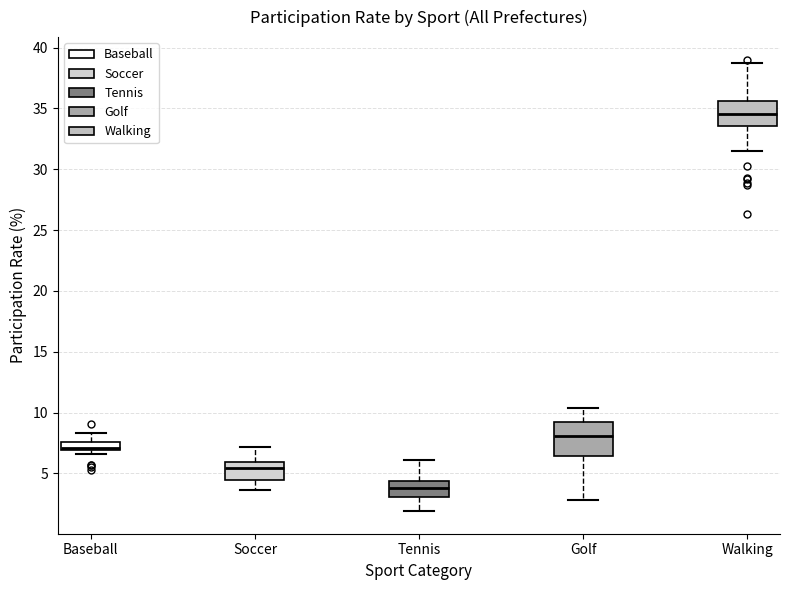

Where does the upper whisker of the box for Baseball end on the y-axis? The values are not printed on the chart, so give them approximately, as read against the axis.

8.5